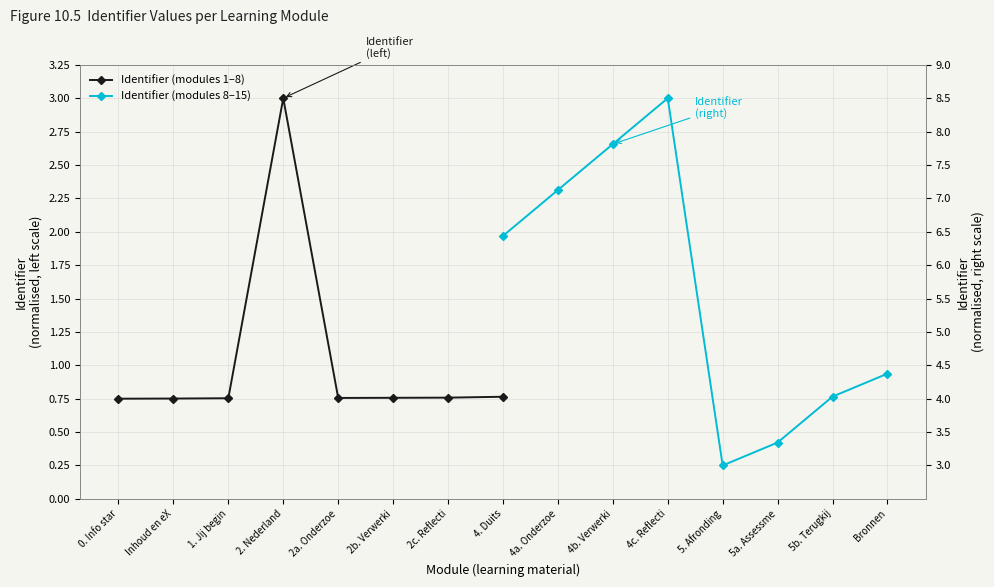

True or false: Identifier (modules 1–8) and Identifier (modules 8–15) intersect in this chart.

False